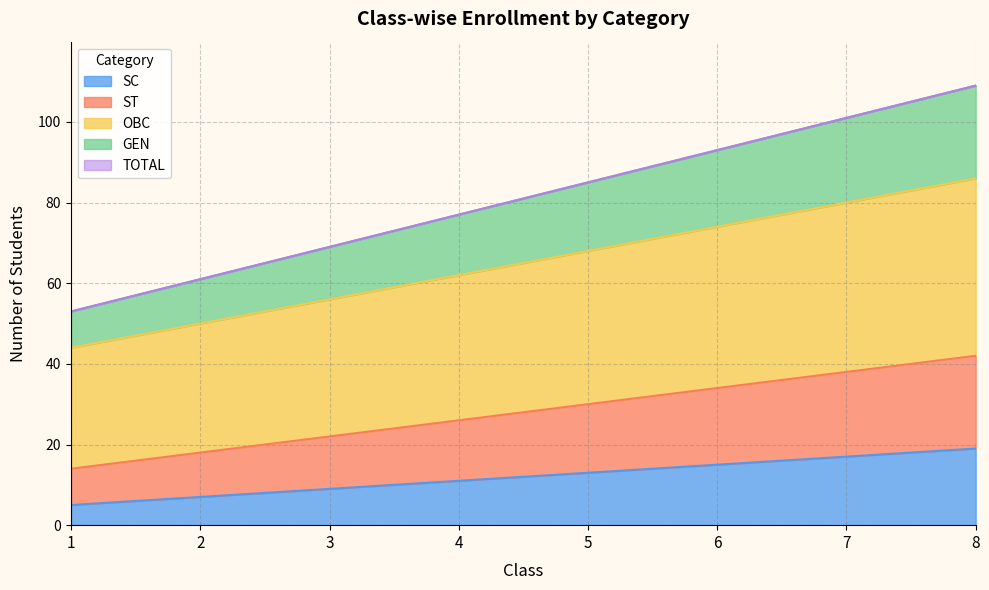

True or false: TOTAL and OBC cross at least once.

False